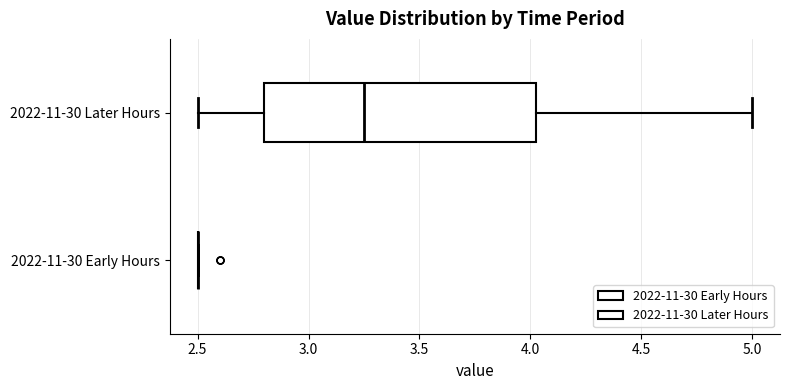

Reading bottom to top, transcribe this box plot: for each box, give where its median line is, the range the box spans, and where its two whiskers end, as read against the x-axis. The values are not printed on the chart, so give them approximately, as read against the axis.

2022-11-30 Early Hours: box collapsed to a line at 2.50, whiskers 2.50 to 2.50
2022-11-30 Later Hours: median 3.25, box 2.80 to 4.05, whiskers 2.50 to 5.00